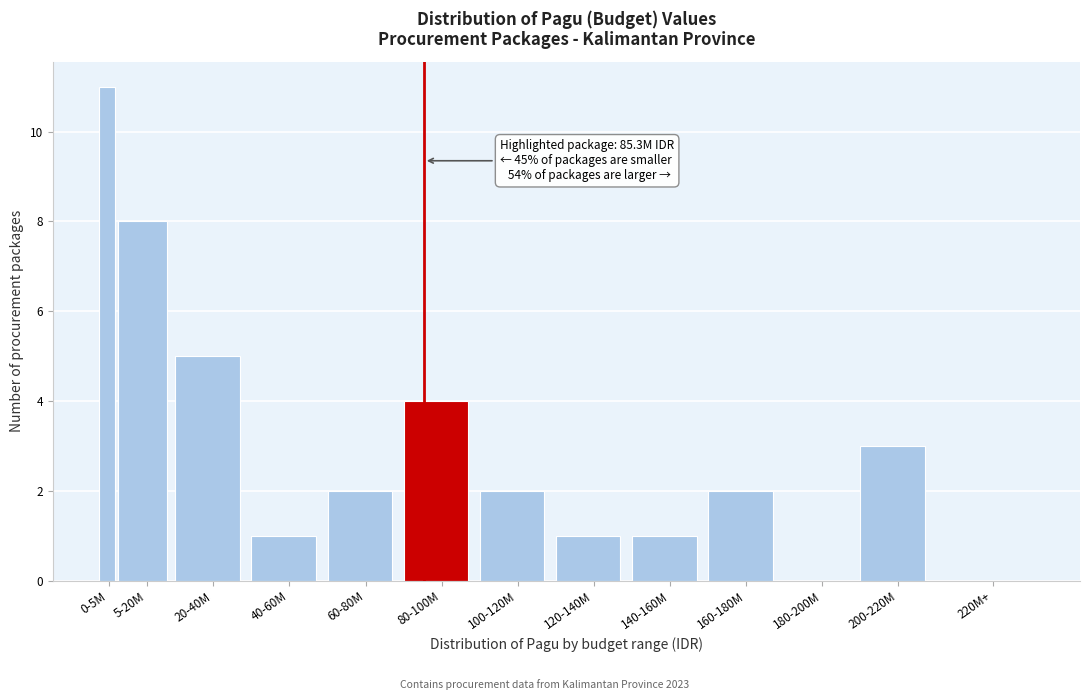

Reading left to right, extract all data points from this chart.

0-5M=11	5-20M=8	20-40M=5	40-60M=1	60-80M=2	80-100M=4	100-120M=2	120-140M=1	140-160M=1	160-180M=2	180-200M=0	200-220M=3	220M+=0